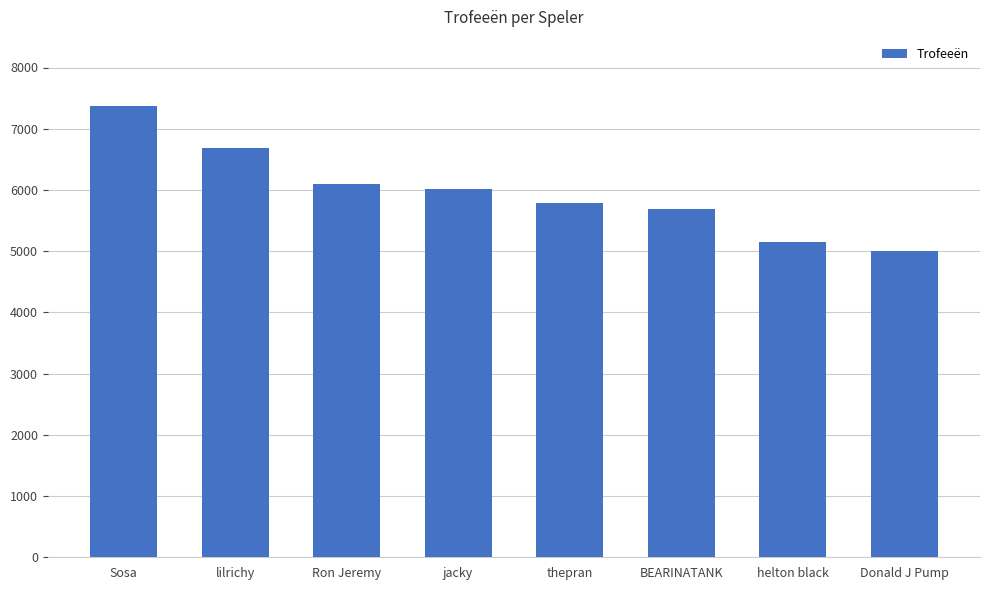

True or false: the data shows 6023 at jacky.

True